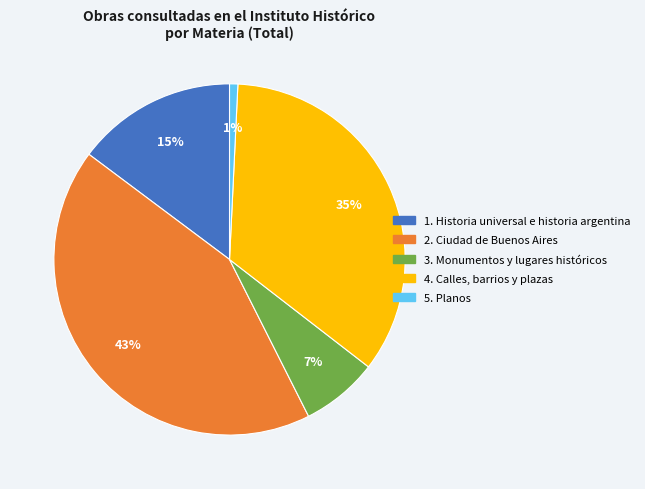

Does any single category account for the majority?

No